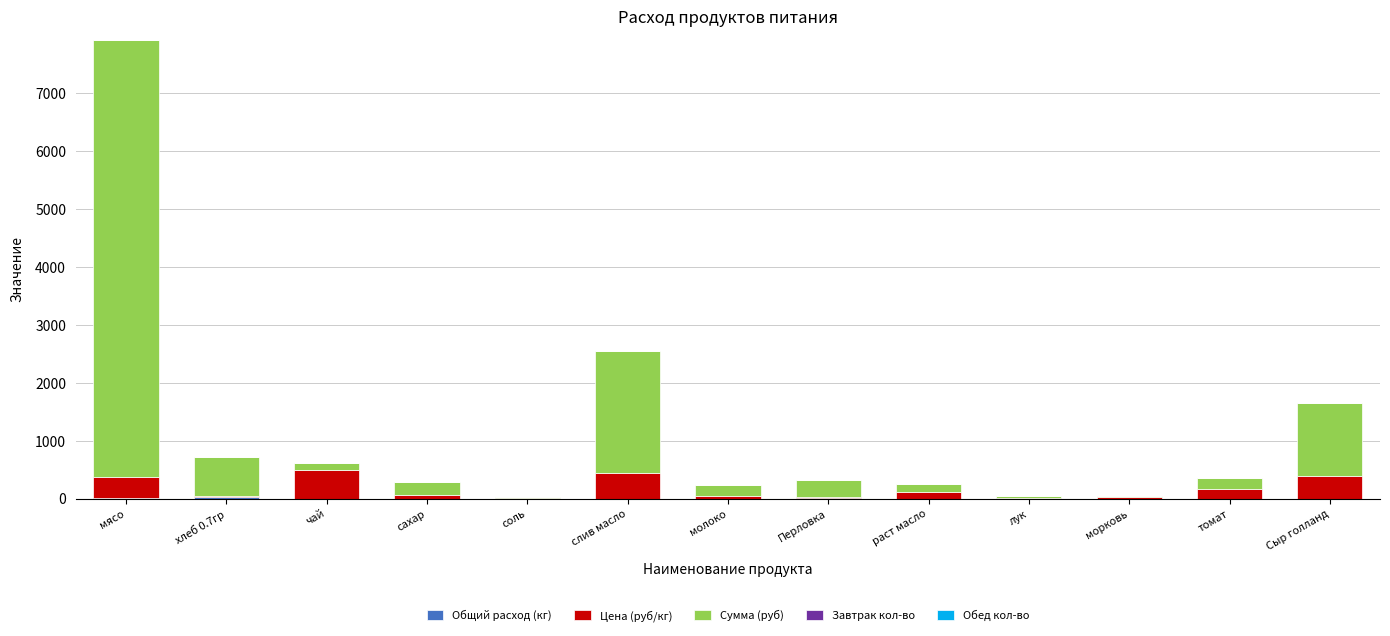

Does the chart contain stacked bars?

Yes